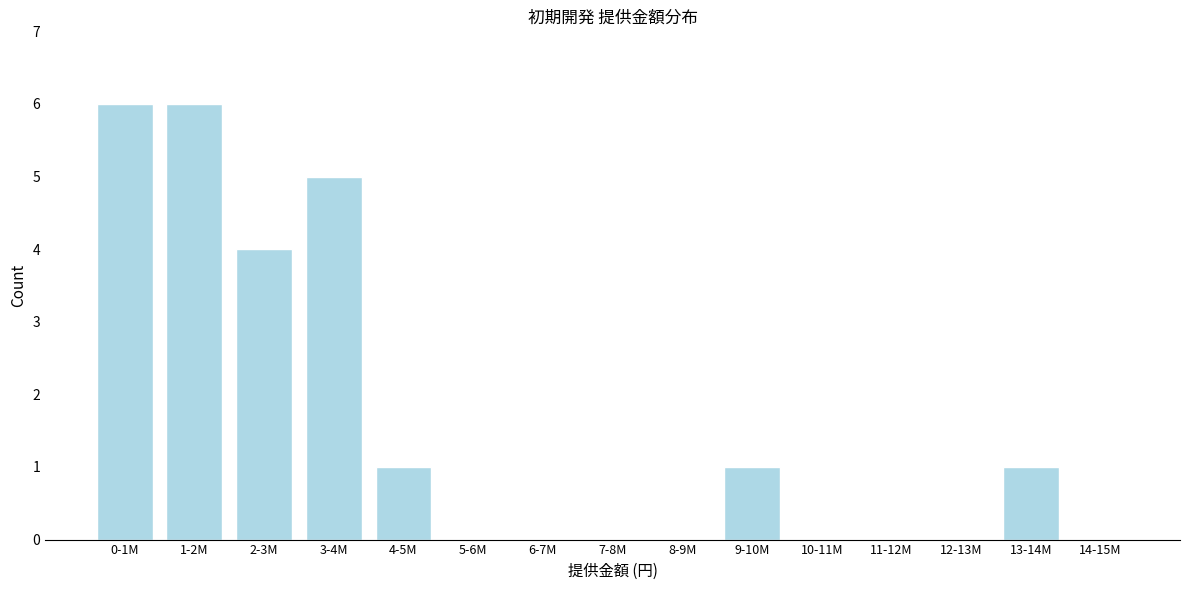

Reading right to left, extract all data points from this chart.

14-15M=0	13-14M=1	12-13M=0	11-12M=0	10-11M=0	9-10M=1	8-9M=0	7-8M=0	6-7M=0	5-6M=0	4-5M=1	3-4M=5	2-3M=4	1-2M=6	0-1M=6